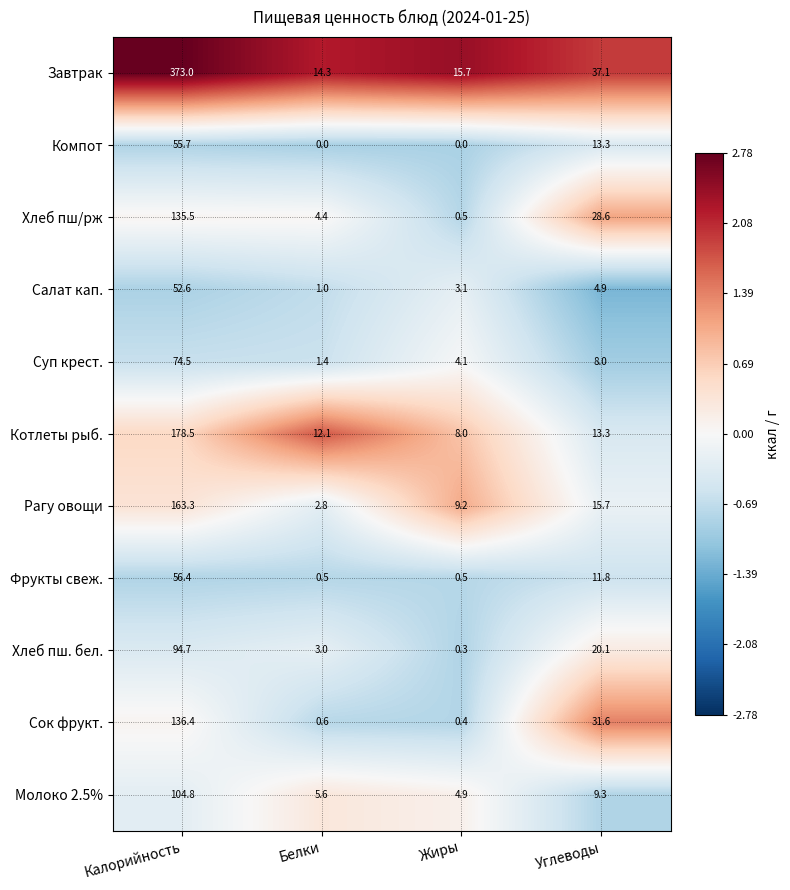

Is it true that Котлеты рыб. equals 4.6 at Жиры?

False